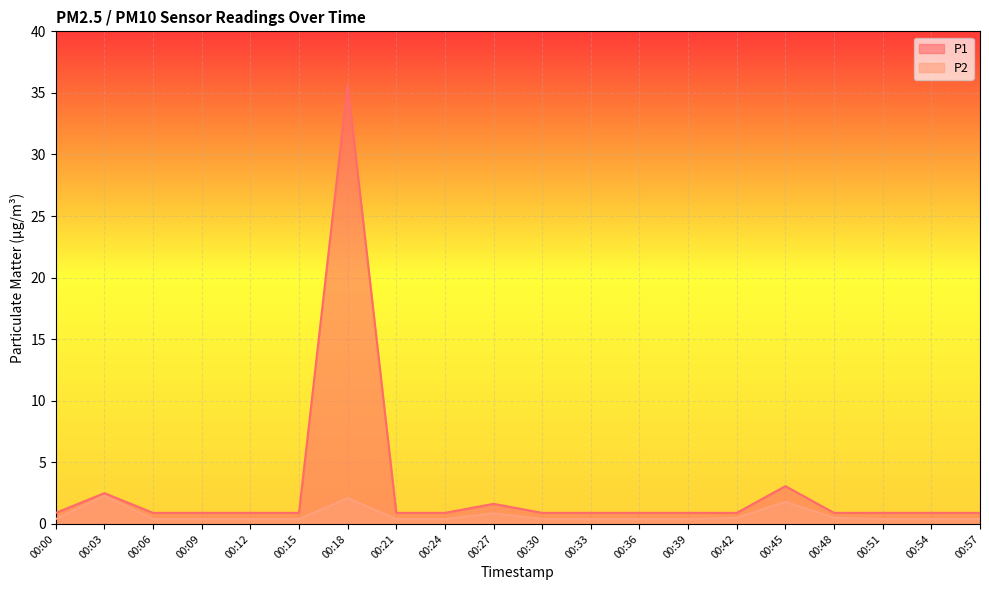

Rank the series by their maximum value, from lowest to highest.

P2, P1